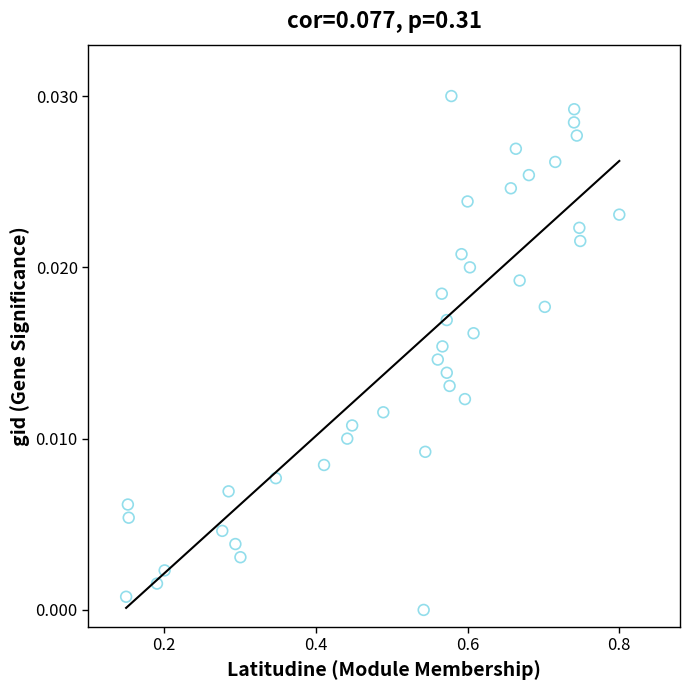

What is the range of X values (max minus min)?

0.7